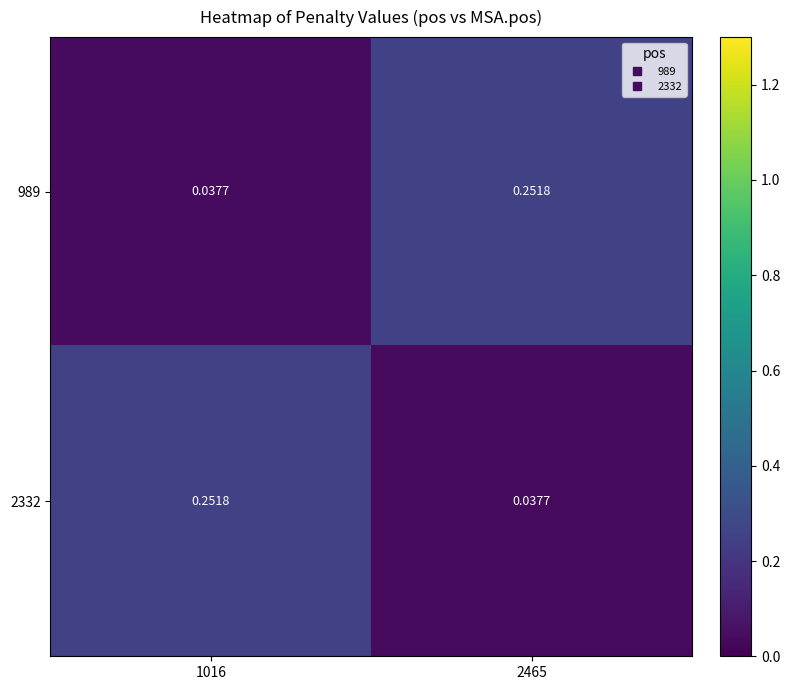

Reading left to right, what are all the values shown in this chart?

989: 1016=0.0	2465=0.3
2332: 1016=0.3	2465=0.0